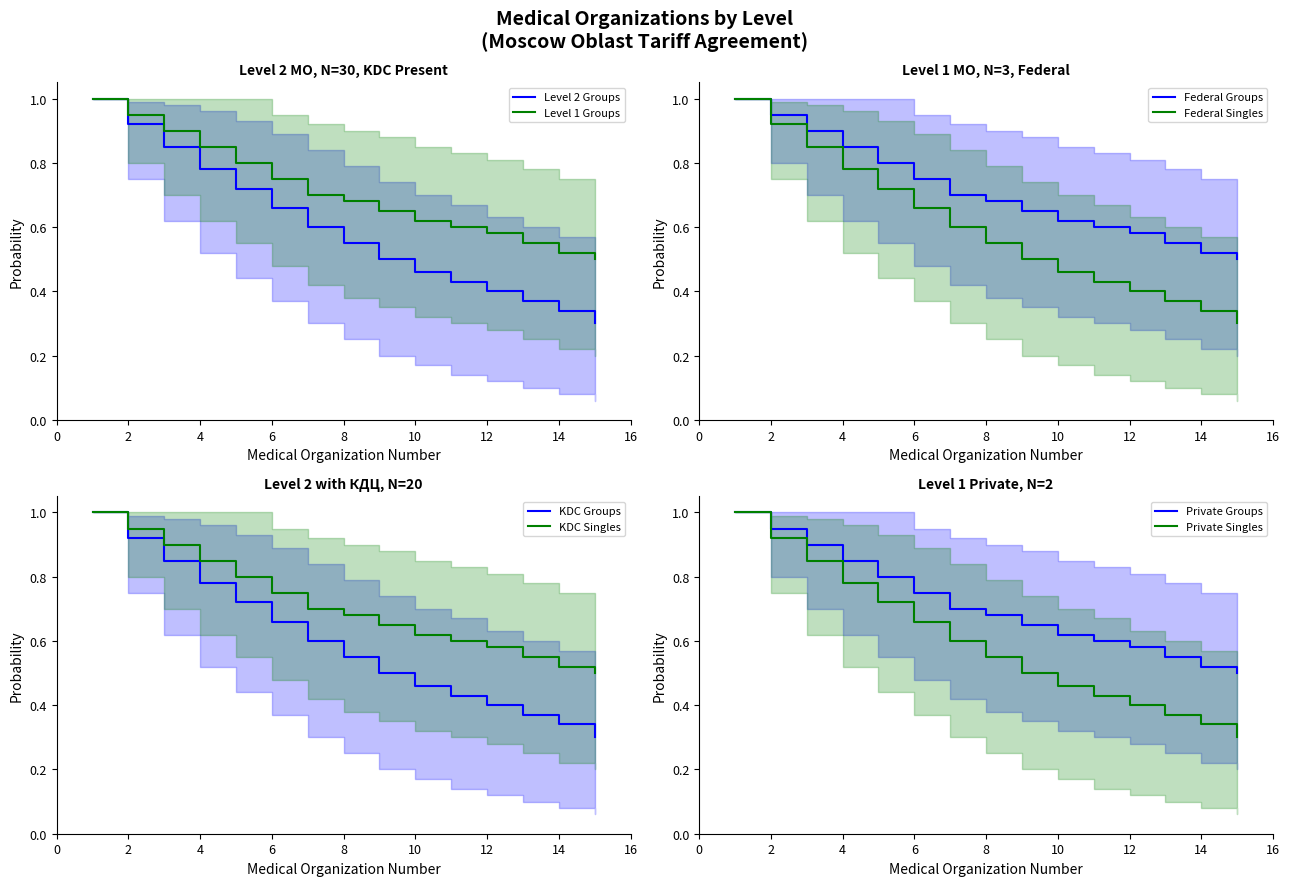

True or false: Level 2 Groups has a value of 0.7 at 12.

False